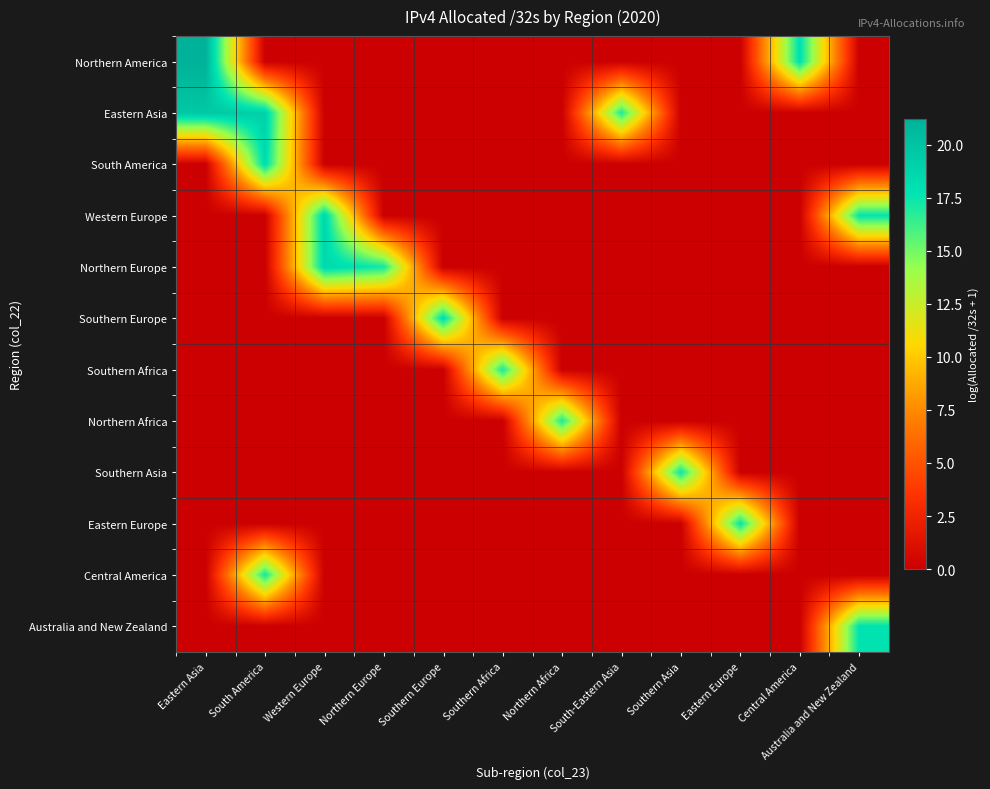

At which category does the chart reach its minimum across all series?

South America